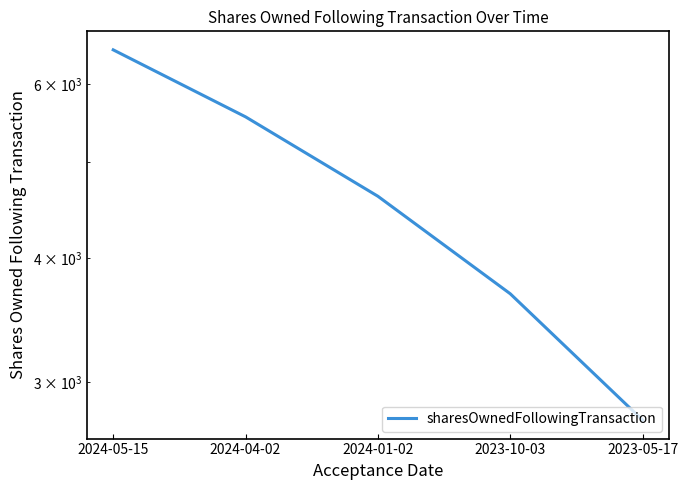

Rank the categories by value from highest to lowest.

2024-05-15, 2024-04-02, 2024-01-02, 2023-10-03, 2023-05-17